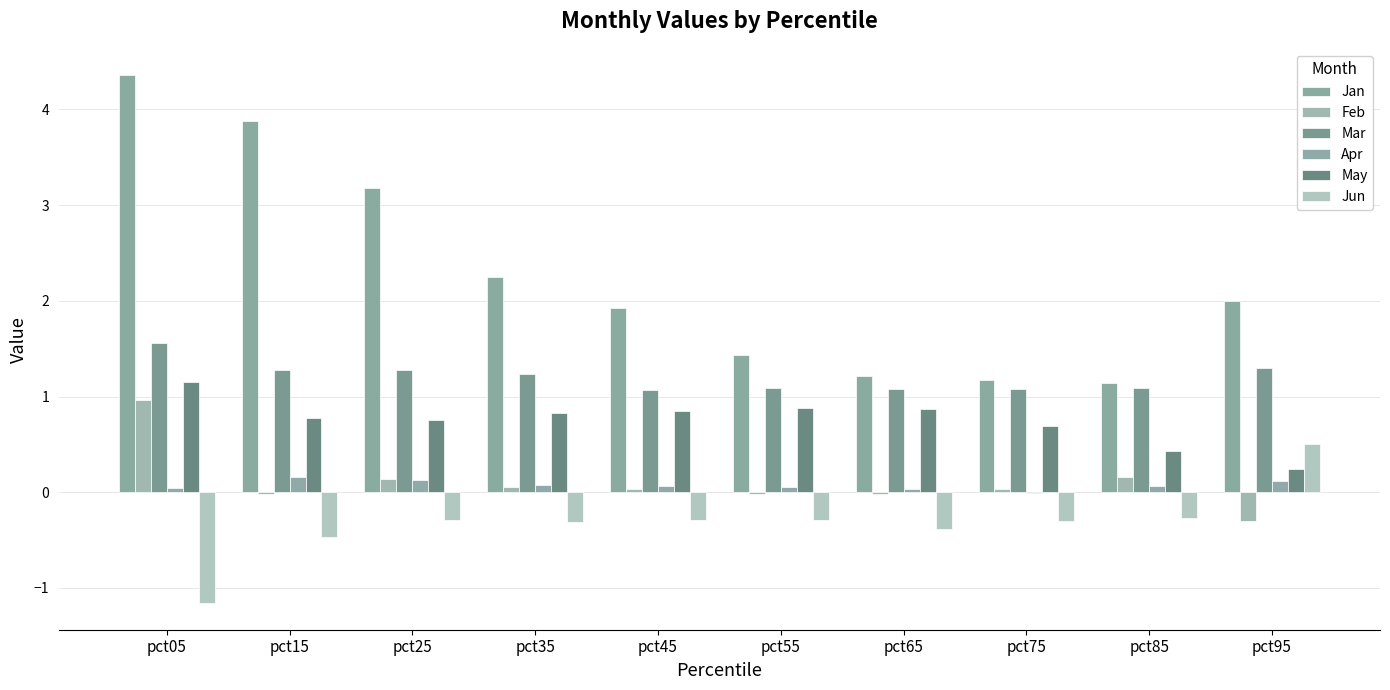

Reading left to right, what are all the values shown in this chart?

Jan: 4.4	3.9	3.2	2.2	1.9	1.4	1.2	1.2	1.1	2.0
Feb: 1.0	-0.0	0.1	0.1	0.0	-0.0	-0.0	0.0	0.2	-0.3
Mar: 1.6	1.3	1.3	1.2	1.1	1.1	1.1	1.1	1.1	1.3
Apr: 0.0	0.2	0.1	0.1	0.1	0.1	0.0	-0.0	0.1	0.1
May: 1.2	0.8	0.8	0.8	0.9	0.9	0.9	0.7	0.4	0.2
Jun: -1.2	-0.5	-0.3	-0.3	-0.3	-0.3	-0.4	-0.3	-0.3	0.5